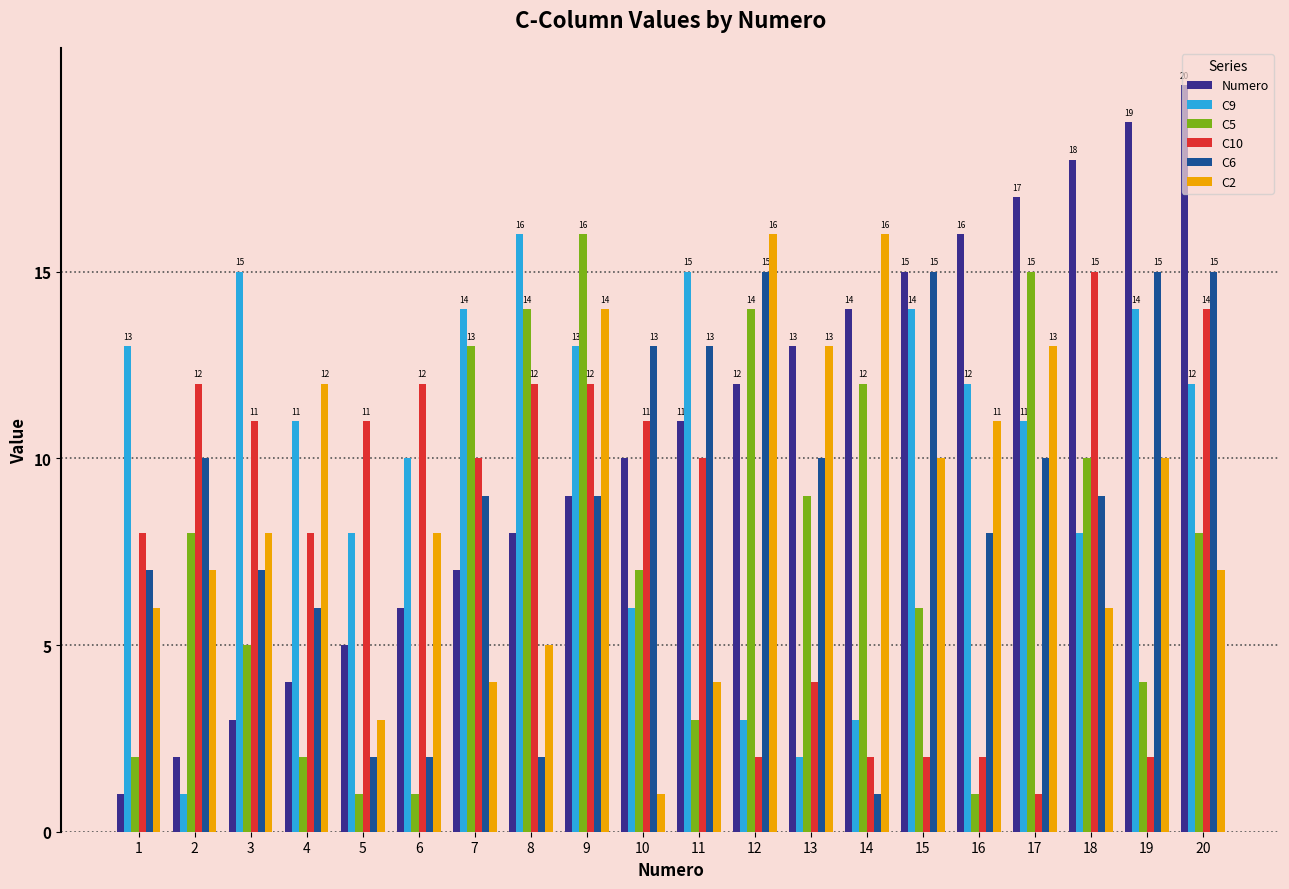

What is the maximum value for C10?

15